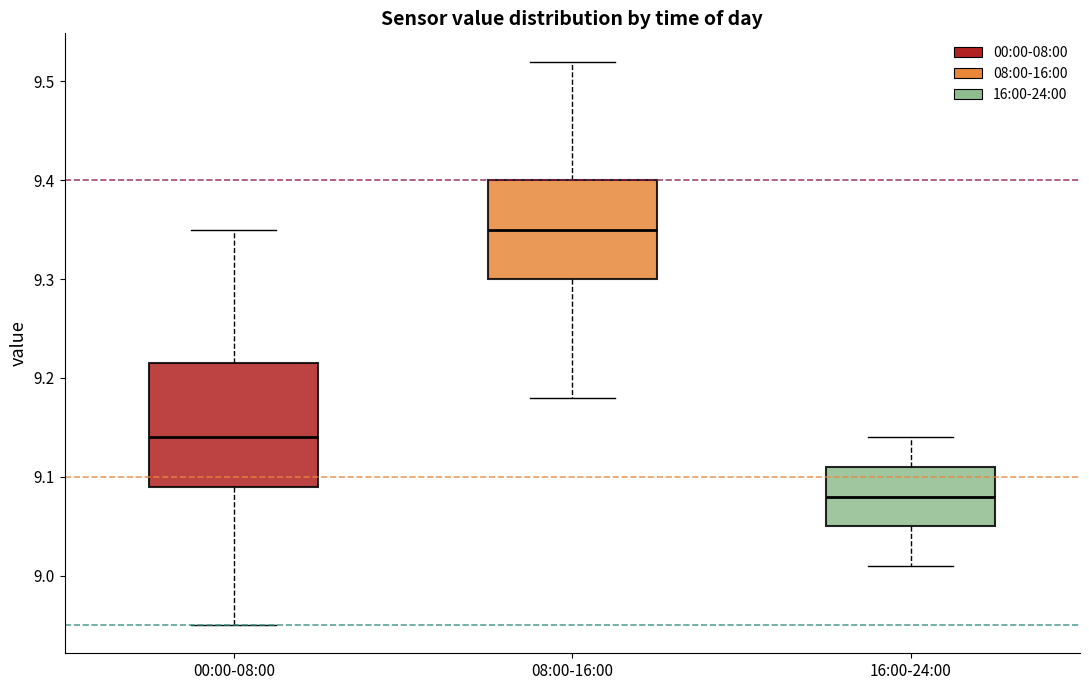

Which box has the highest median line?

08:00-16:00